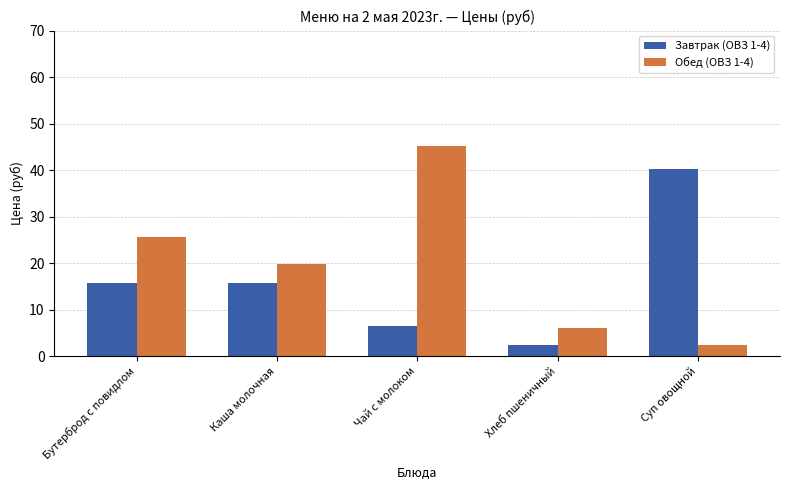

Does the chart contain any negative values?

No